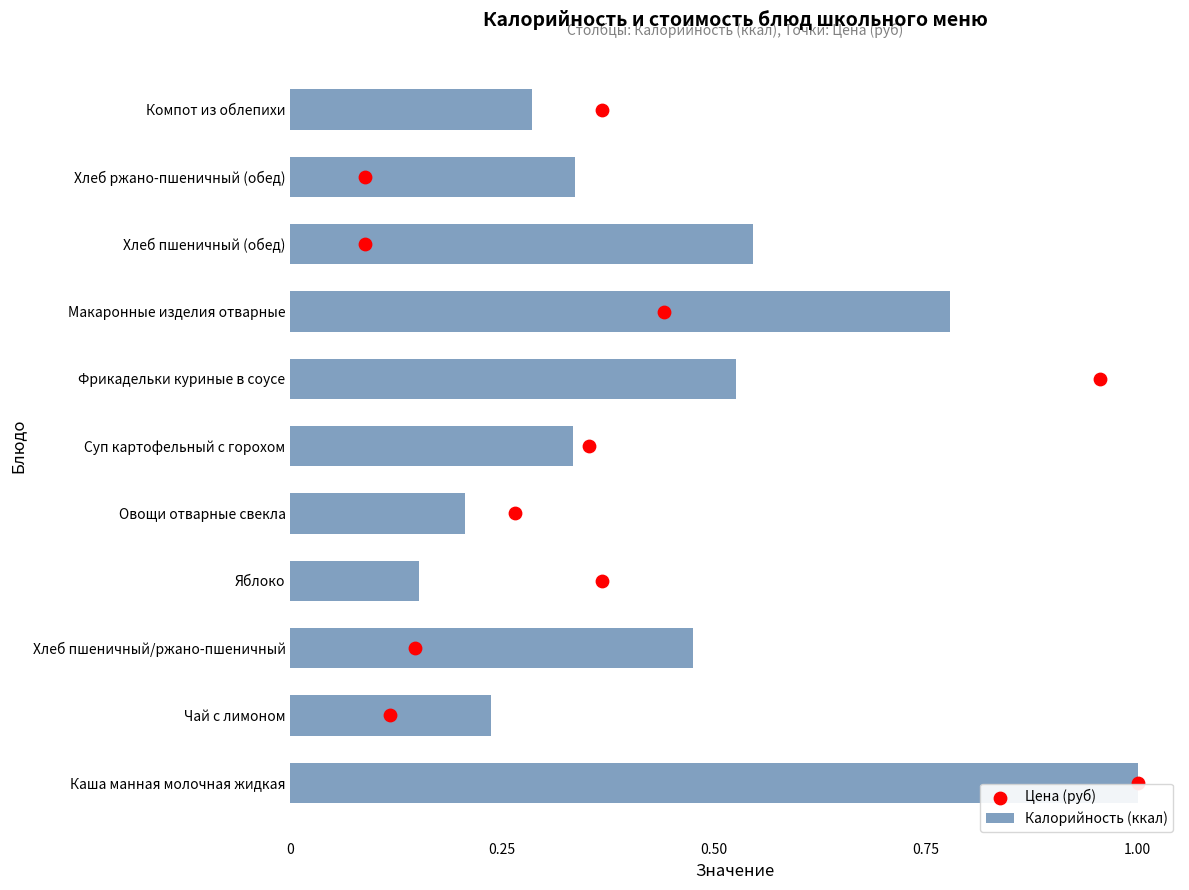

Which series has the largest total across all categories?

Цена (руб)